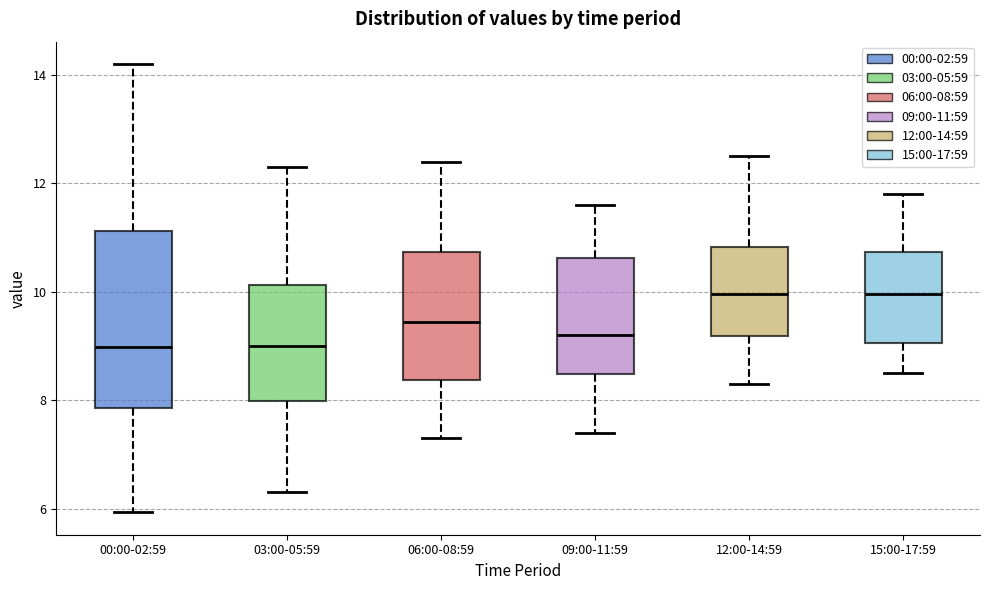

Reading left to right, read every box against the y-axis: the position of its median line, the range the box covers, and the ends of its whiskers. The values are not printed on the chart, so give them approximately, as read against the axis.

00:00-02:59: median 9.0, box 7.8 to 11.2, whiskers 6.0 to 14.2
03:00-05:59: median 9.0, box 8.0 to 10.2, whiskers 6.4 to 12.4
06:00-08:59: median 9.4, box 8.4 to 10.8, whiskers 7.4 to 12.4
09:00-11:59: median 9.2, box 8.4 to 10.6, whiskers 7.4 to 11.6
12:00-14:59: median 10.0, box 9.2 to 10.8, whiskers 8.4 to 12.6
15:00-17:59: median 10.0, box 9.0 to 10.8, whiskers 8.6 to 11.8